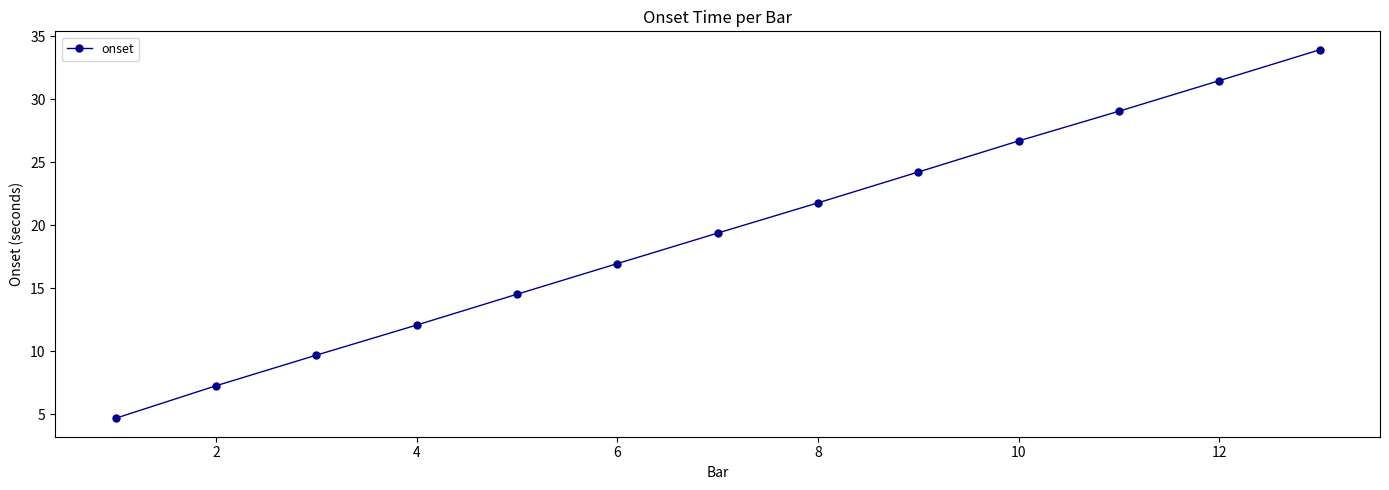

What is the difference between the maximum and minimum values?

29.2